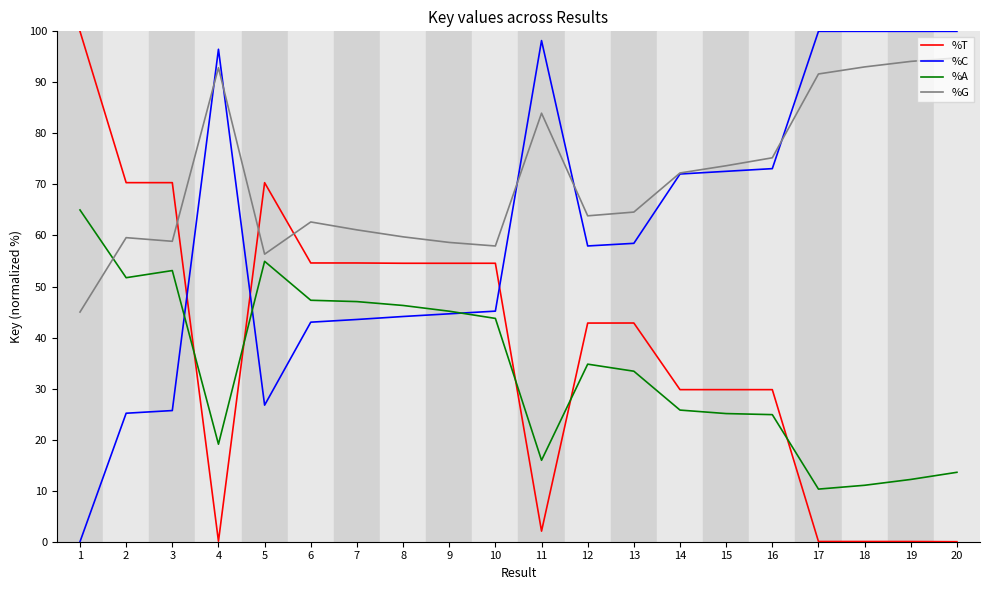

What is the difference between the highest and lowest values at 10?

14.2